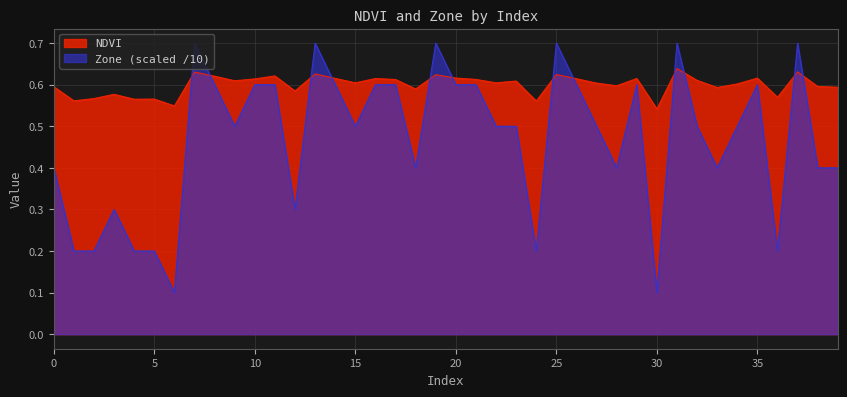

True or false: NDVI and Zone intersect in this chart.

True